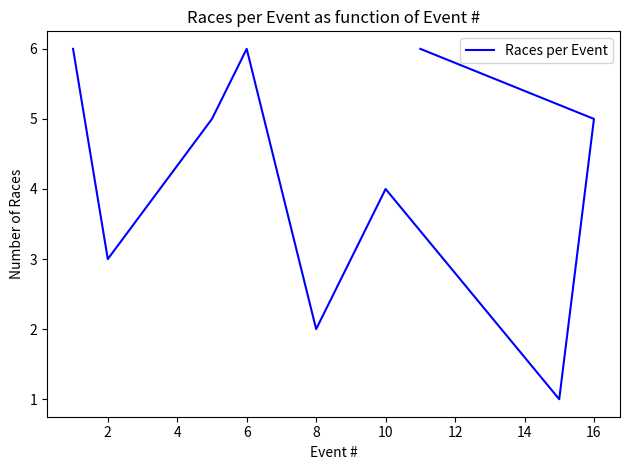

The value at 8 is 2. True or false?

True